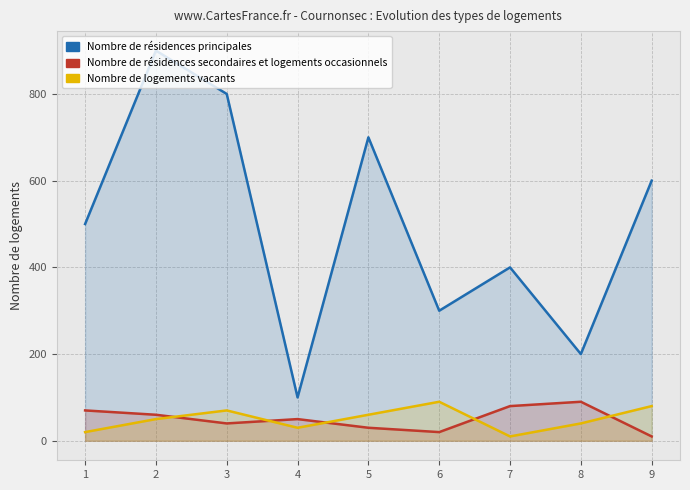

Which series changed the most between 2 and 3?

Nombre de résidences principales